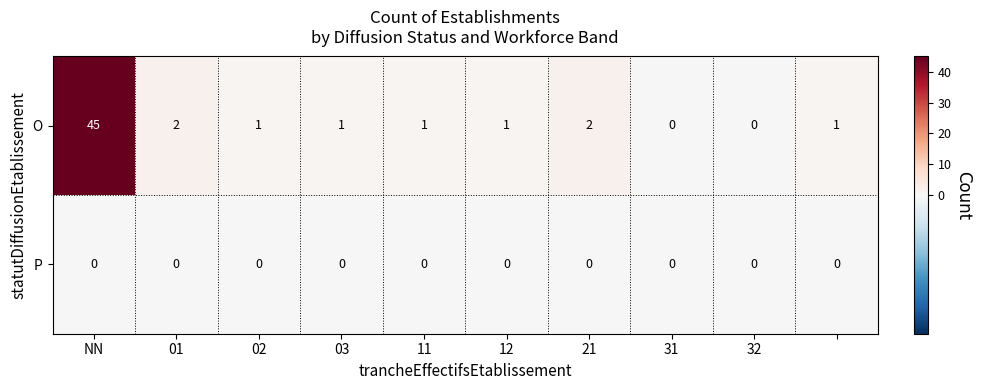

How many data points does each series have?

10